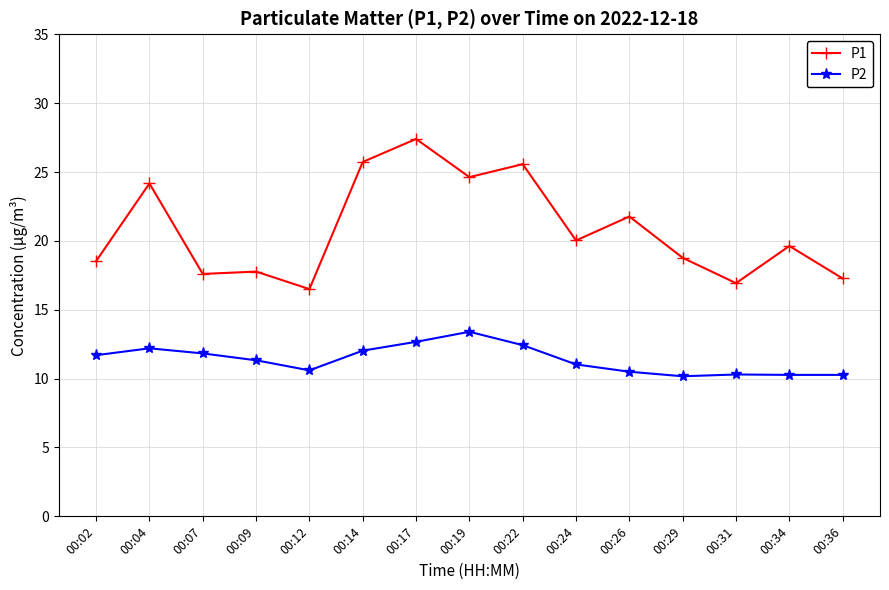

At which label does P1 first exceed 19?

00:04